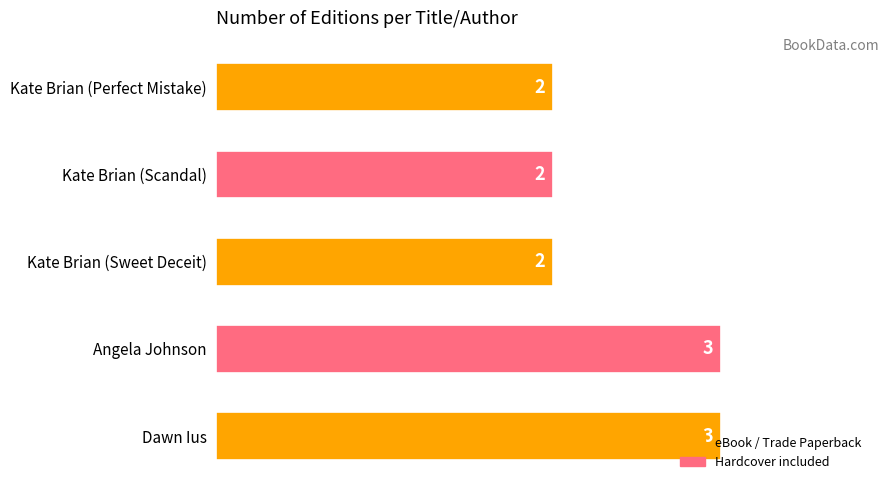

How many distinct data groups are displayed?

1